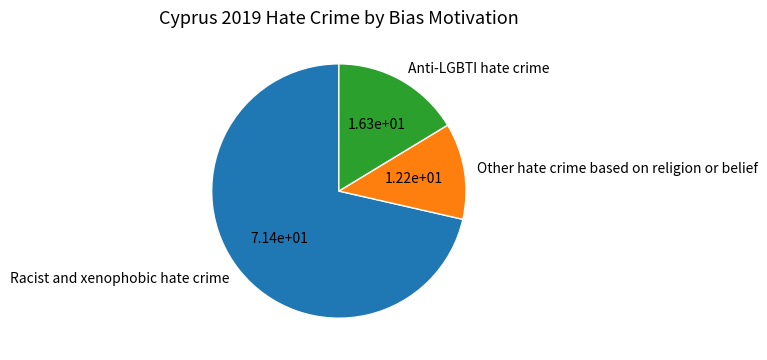

Combined, do Racist and xenophobic hate crime and Other hate crime based on religion or belief account for over 50%?

Yes